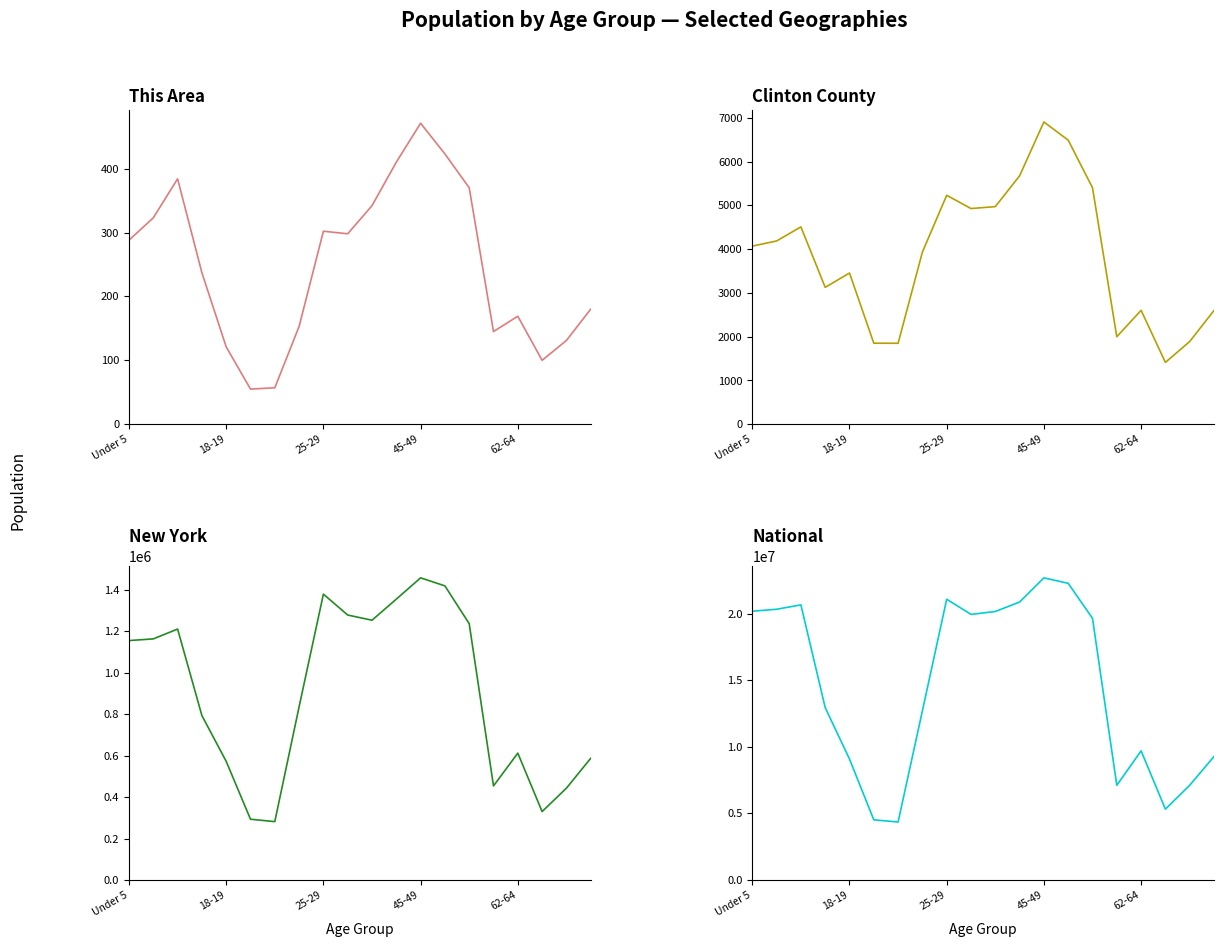

Does the chart display data point markers on the line(s)?

No